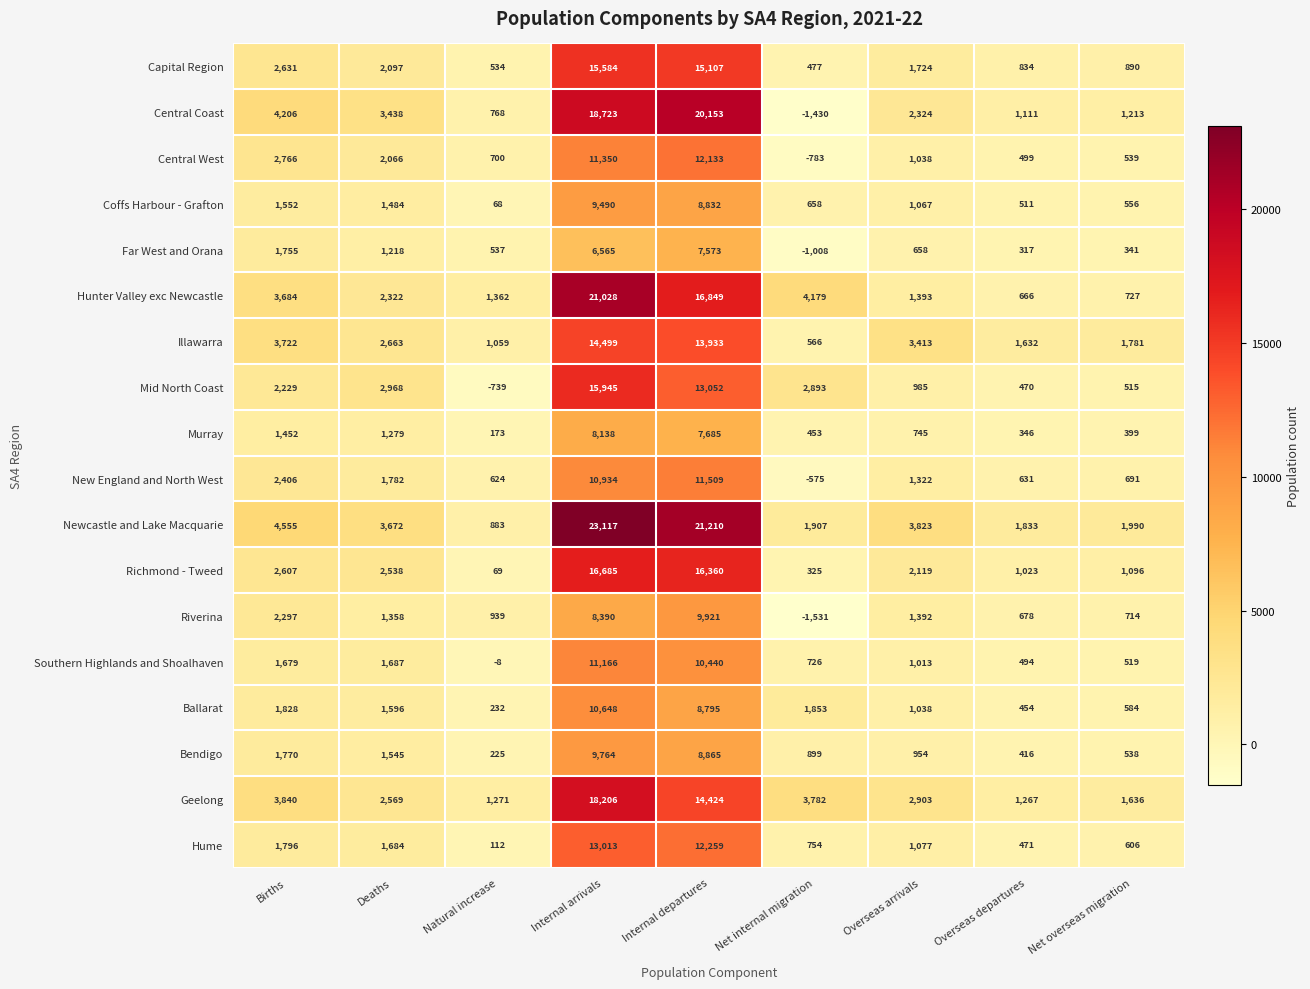

The value of Hume at Overseas departures is 722. True or false?

False